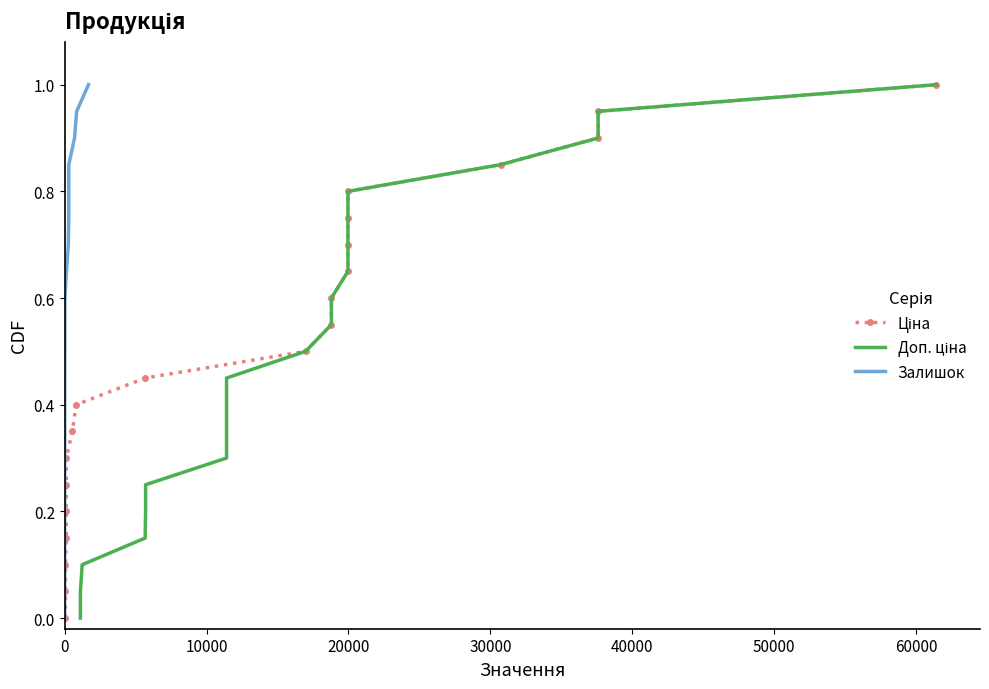

Which has a higher value, 20000 or 0?

20000